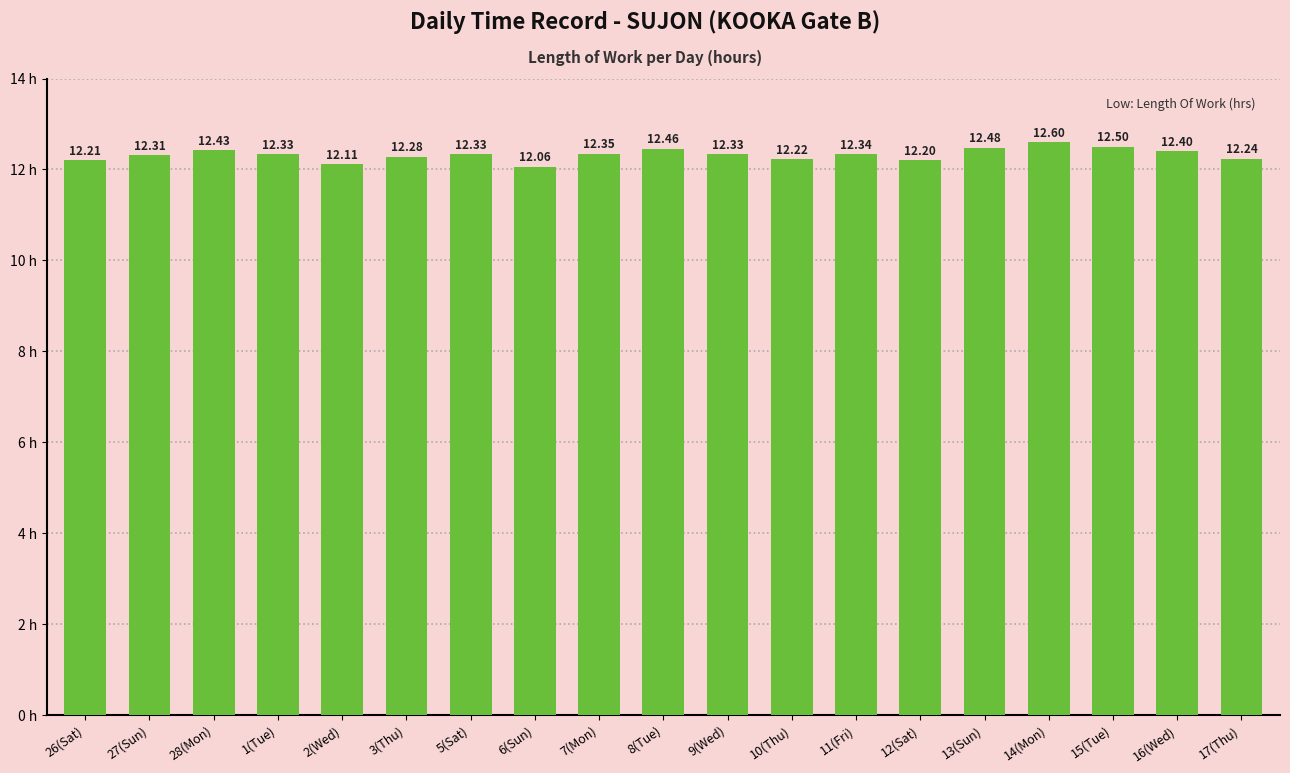

What is the minimum value shown in the chart?

12.1